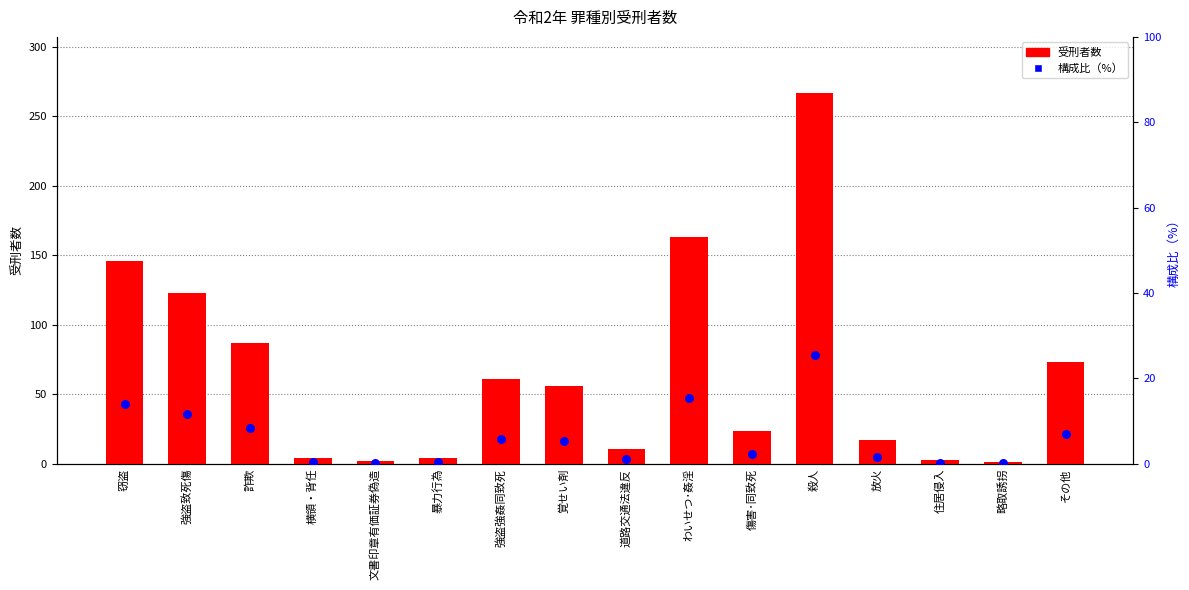

What is the total value across all series at 強盗致死傷?

134.7